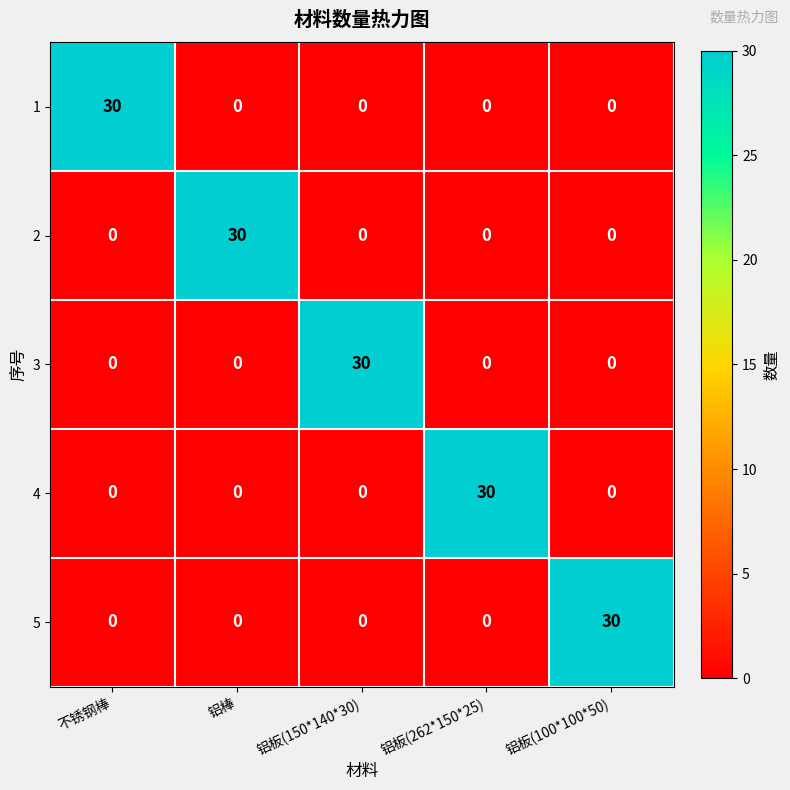

What is the total value across all series at 铝板(150*140*30)?

30